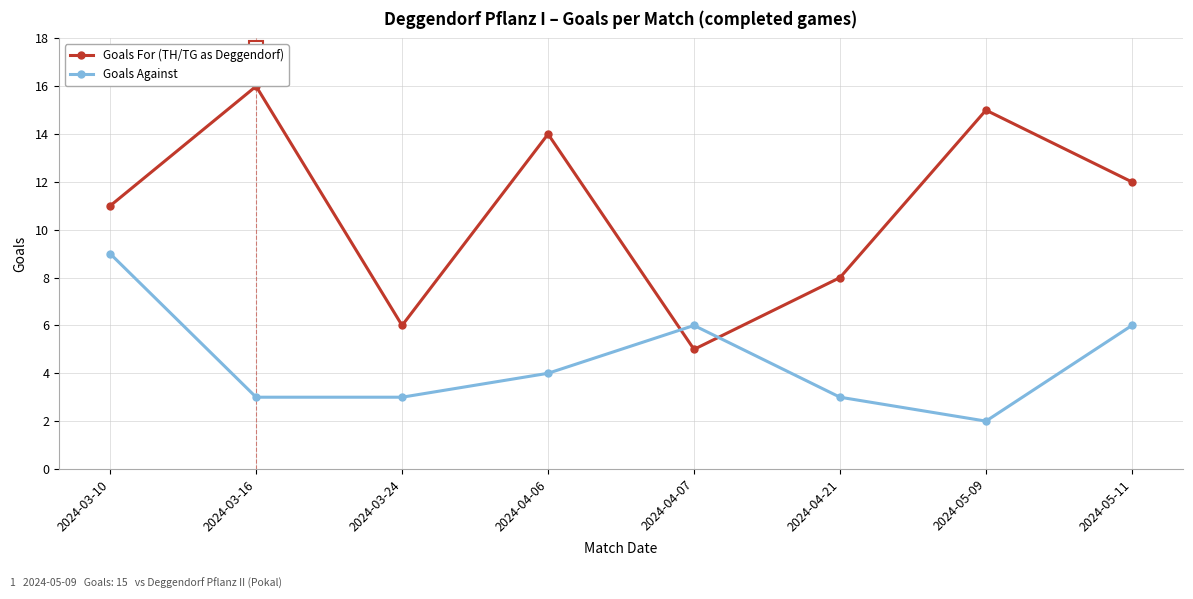

Where does the Goals Against series first go above 4?

2024-03-10